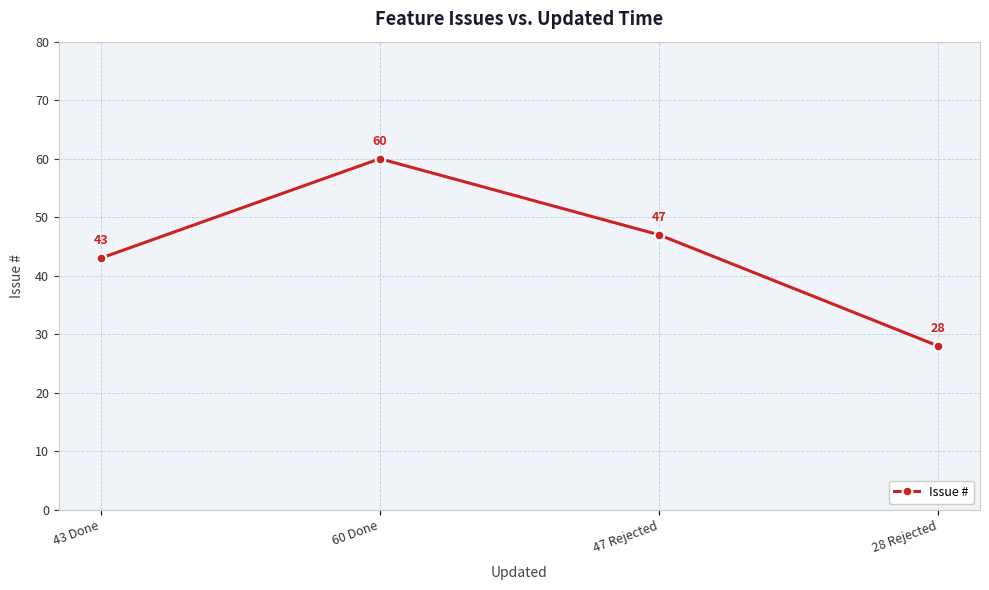

True or false: the data shows 65 at 43 Done.

False